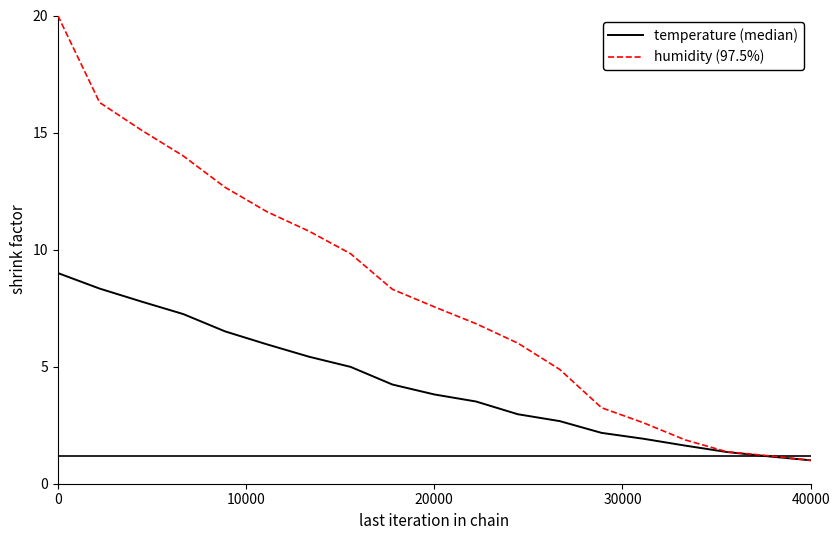

Does the chart display data point markers on the line(s)?

No